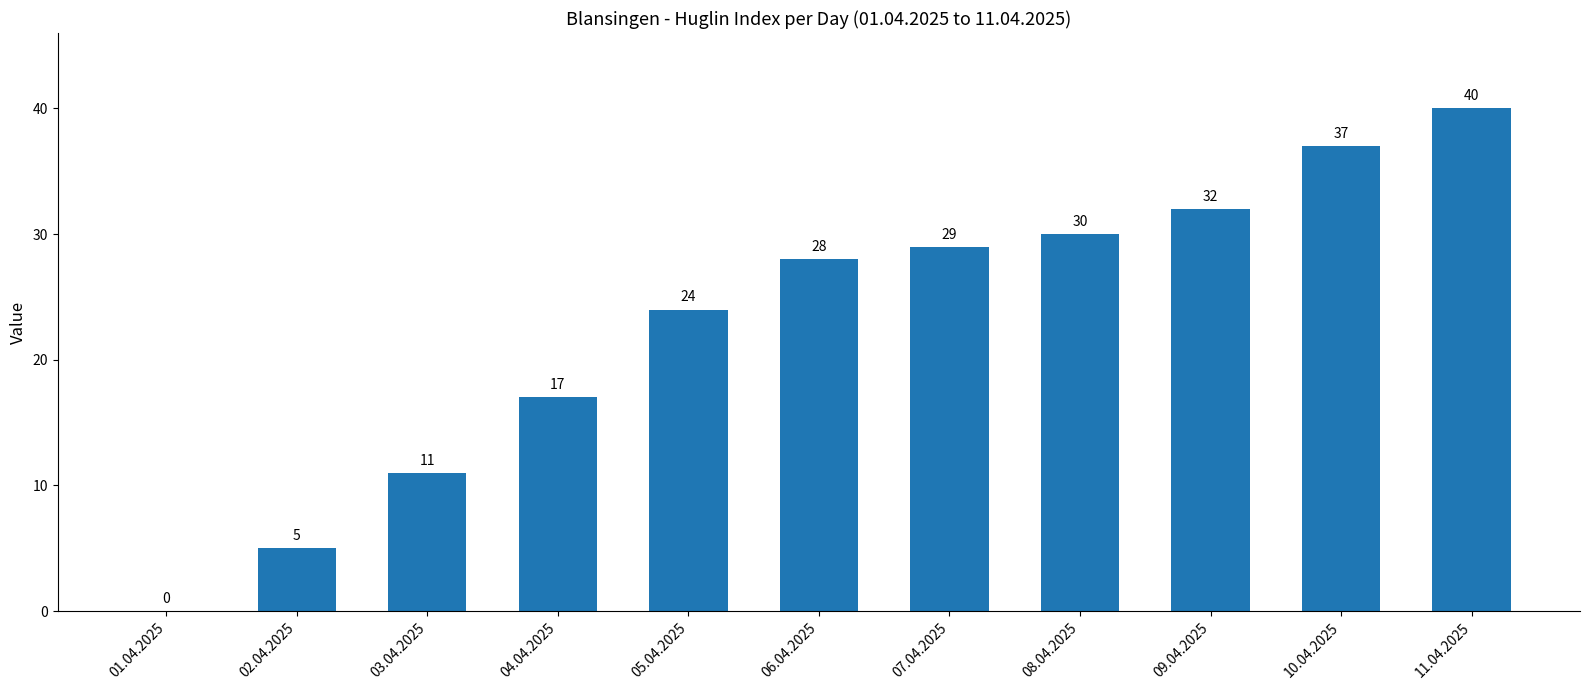

What is the greatest value displayed?

40